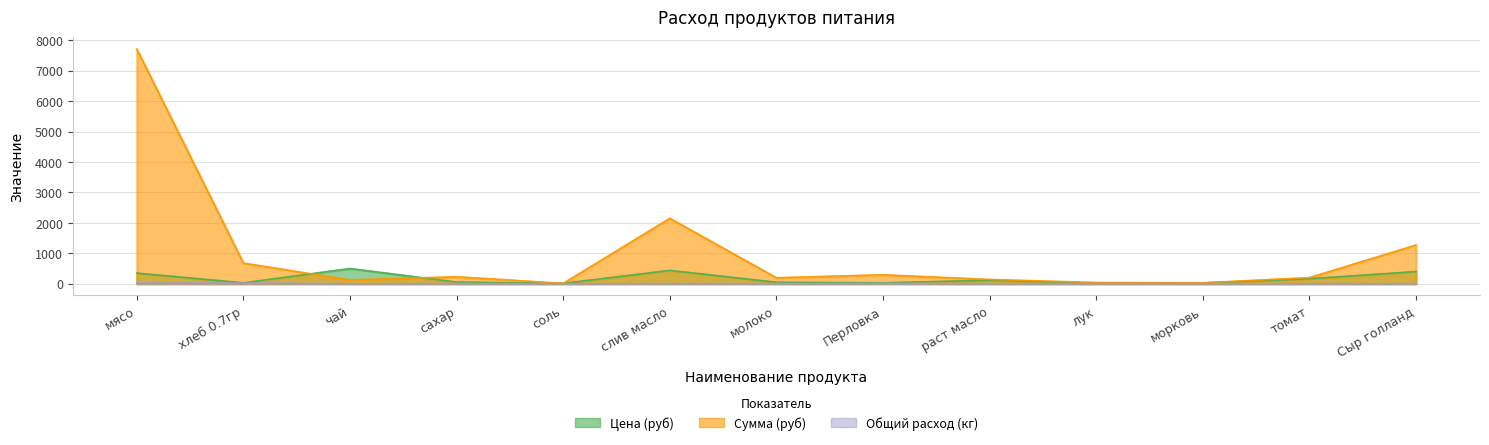

What is the sum of all Сумма (руб) values?

13086.6